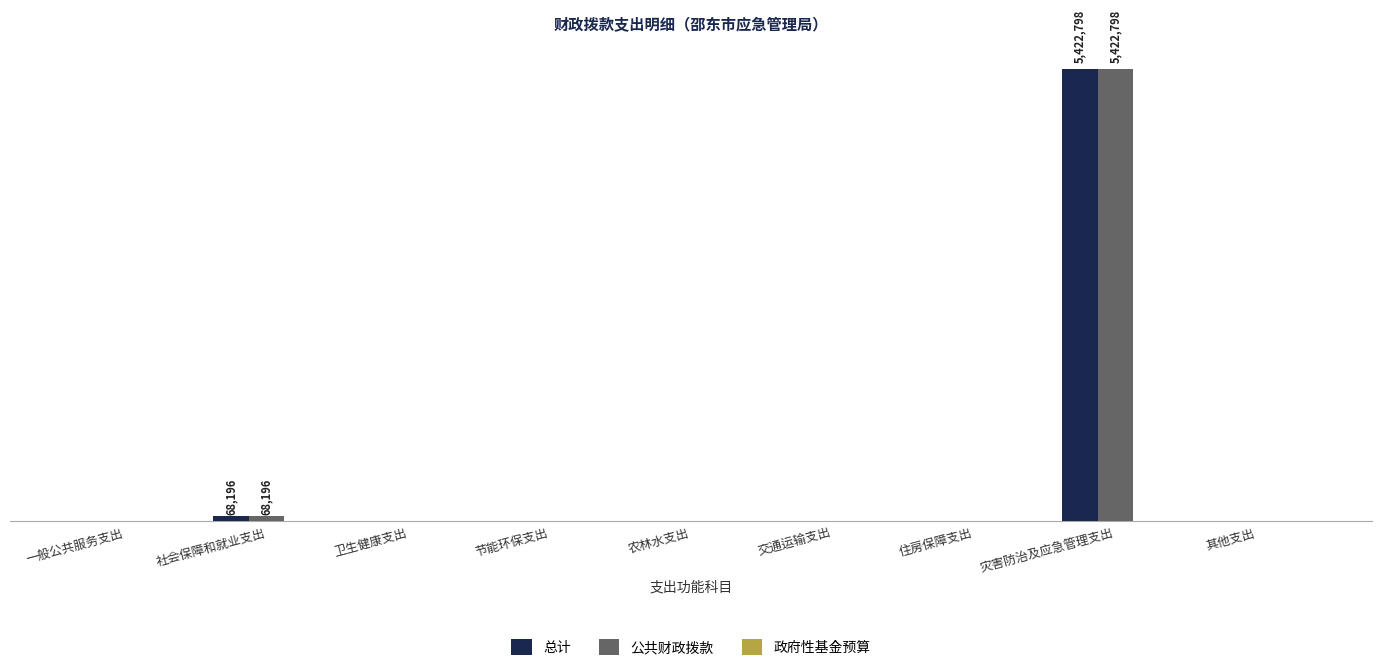

What is the label of the 9th bar from the right?

一般公共服务支出